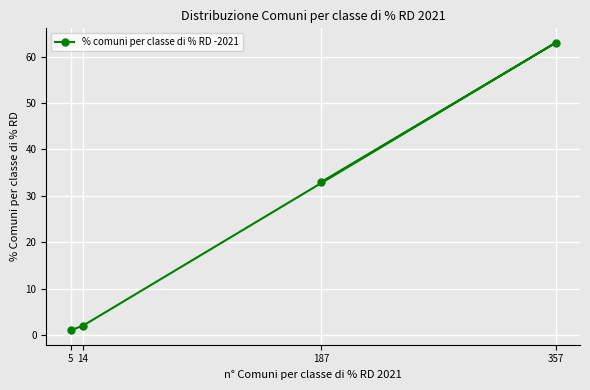

How many values are below 33?

2